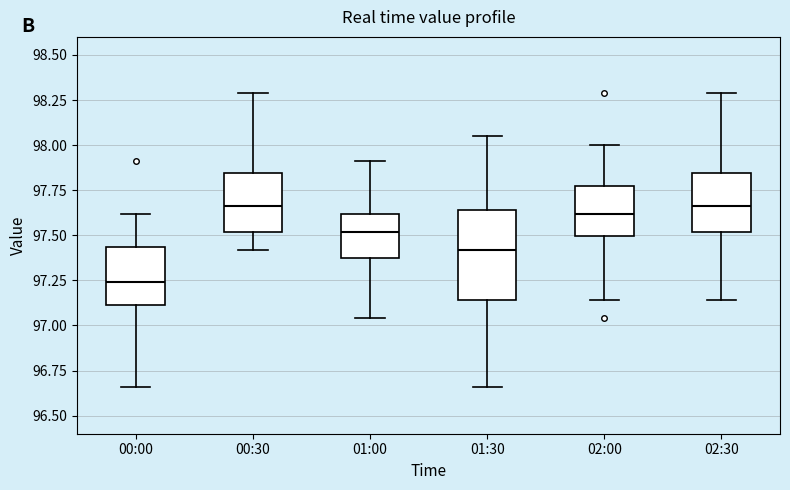

Reading left to right, read every box against the y-axis: the position of its median line, the range the box covers, and the ends of its whiskers. The values are not printed on the chart, so give them approximately, as read against the axis.

00:00: median 97.25, box 97.10 to 97.45, whiskers 96.65 to 97.60
00:30: median 97.65, box 97.50 to 97.85, whiskers 97.40 to 98.30
01:00: median 97.50, box 97.40 to 97.60, whiskers 97.05 to 97.90
01:30: median 97.40, box 97.15 to 97.65, whiskers 96.65 to 98.05
02:00: median 97.60, box 97.50 to 97.75, whiskers 97.15 to 98.00
02:30: median 97.65, box 97.50 to 97.85, whiskers 97.15 to 98.30